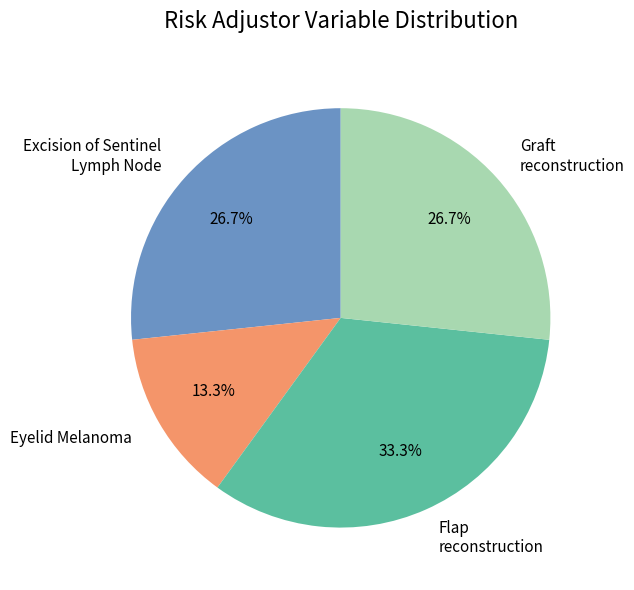

How many slices are in this pie chart?

4